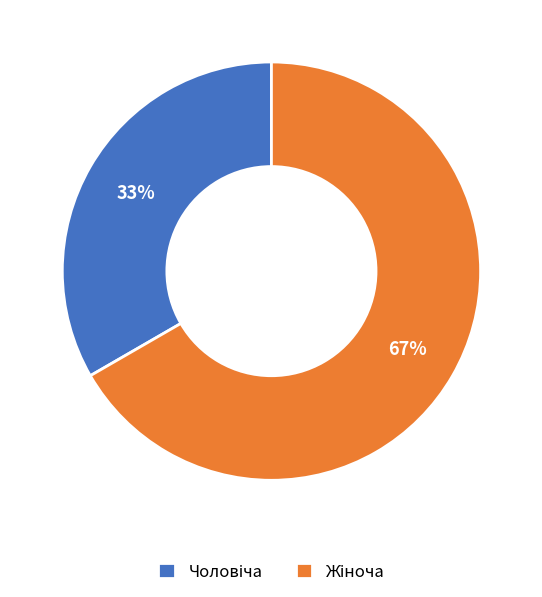

To the nearest percent, what is the average slice percentage?

50%